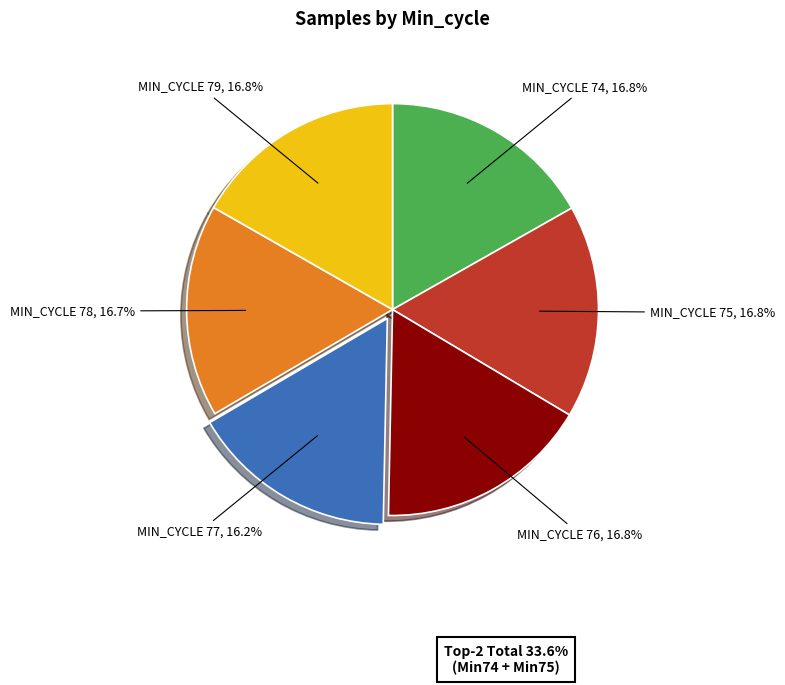

Count the number of slices in the pie.

6